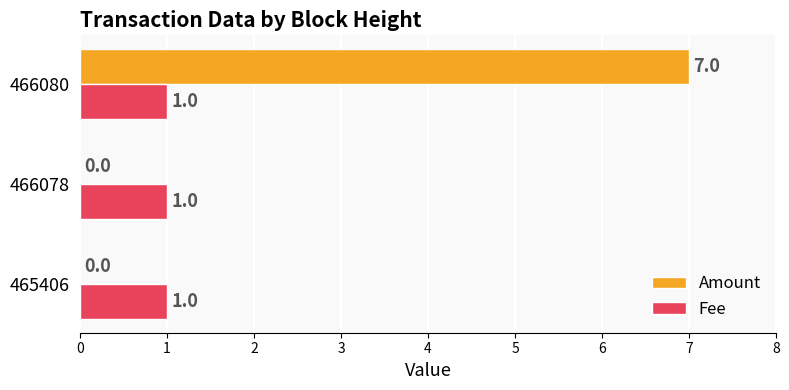

Between 465406 and 466080, which series saw the biggest shift?

Amount